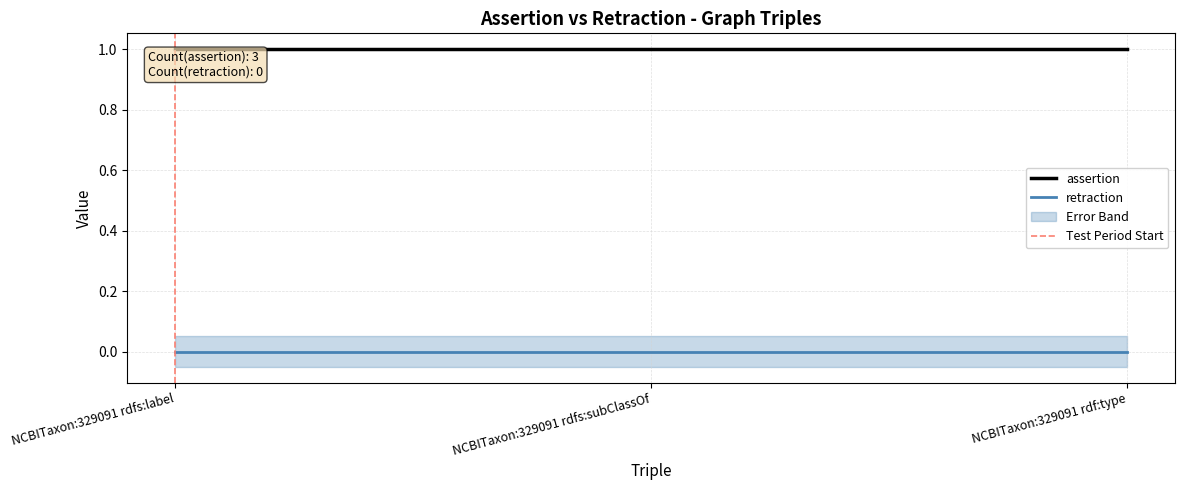

The assertion series shows 0 at NCBITaxon:329091 rdf:type. True or false?

False